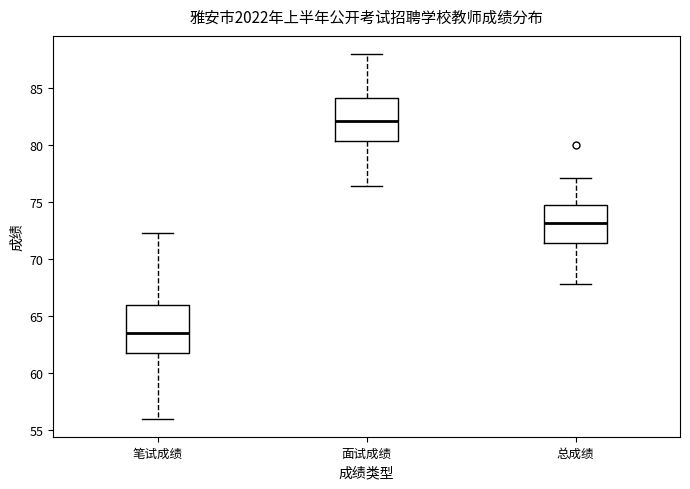

Which box has the lowest median line?

笔试成绩